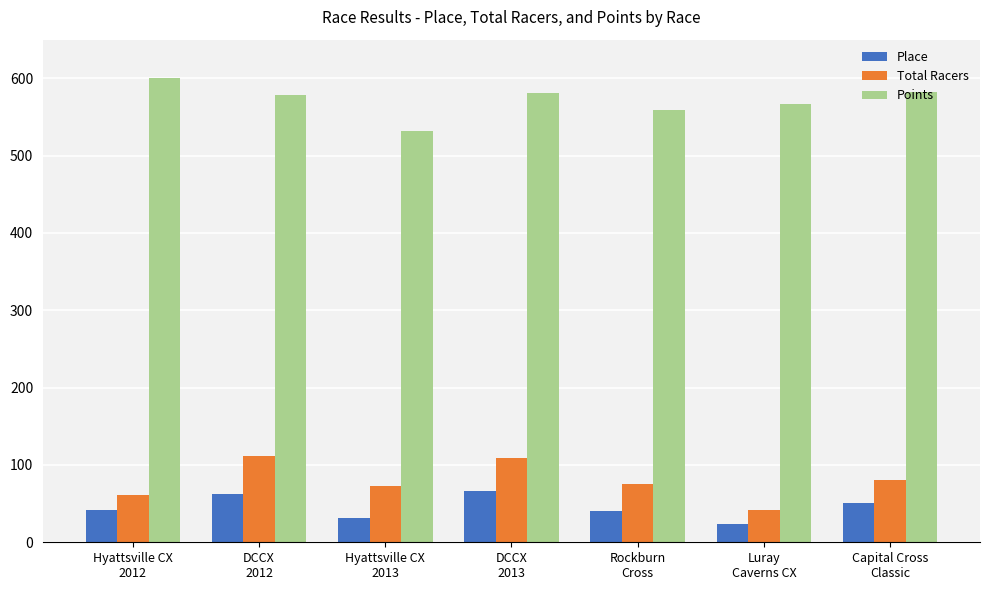

What is the minimum value for Points?

531.4